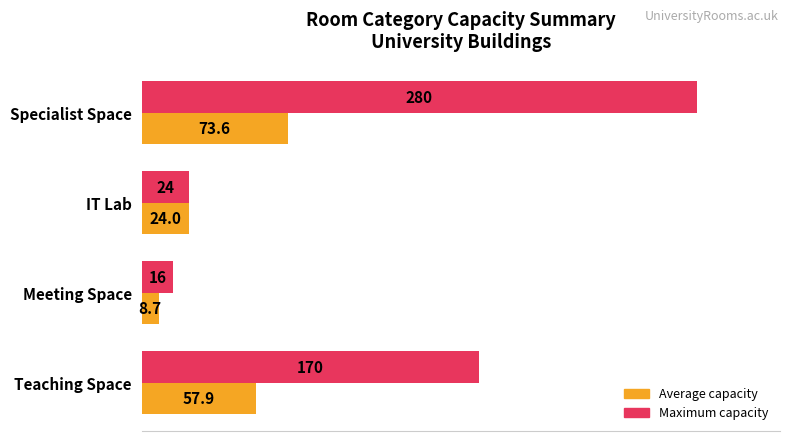

Rank the series by their maximum value, from highest to lowest.

Maximum capacity, Average capacity